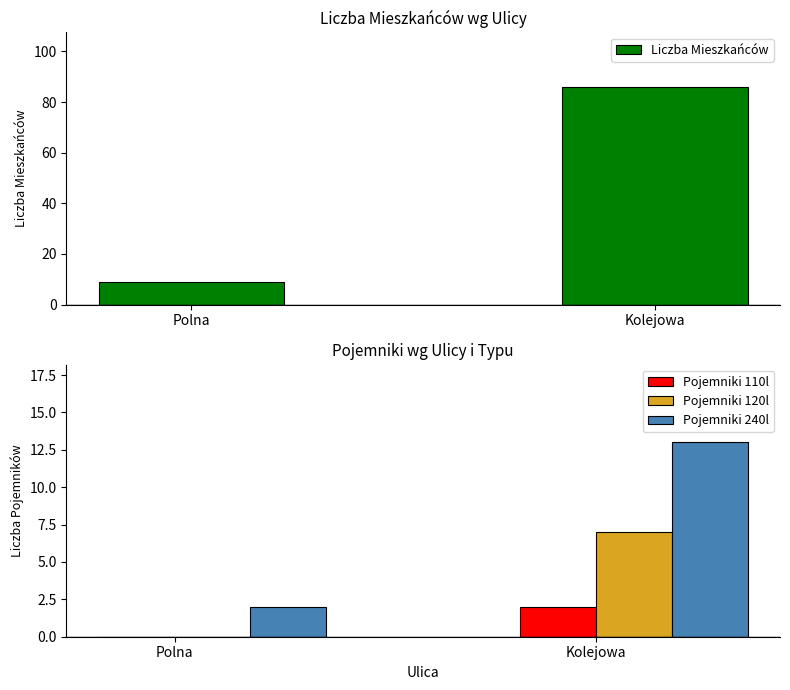

The Pojemniki 120l series shows 0 at Polna. True or false?

True